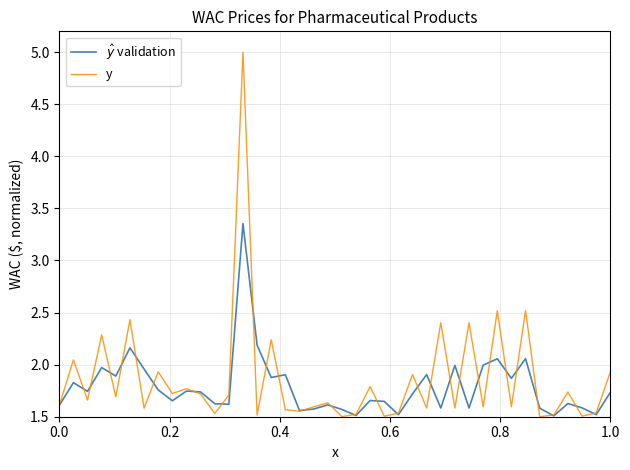

What is the difference between the maximum and minimum values in the y series?

3.5